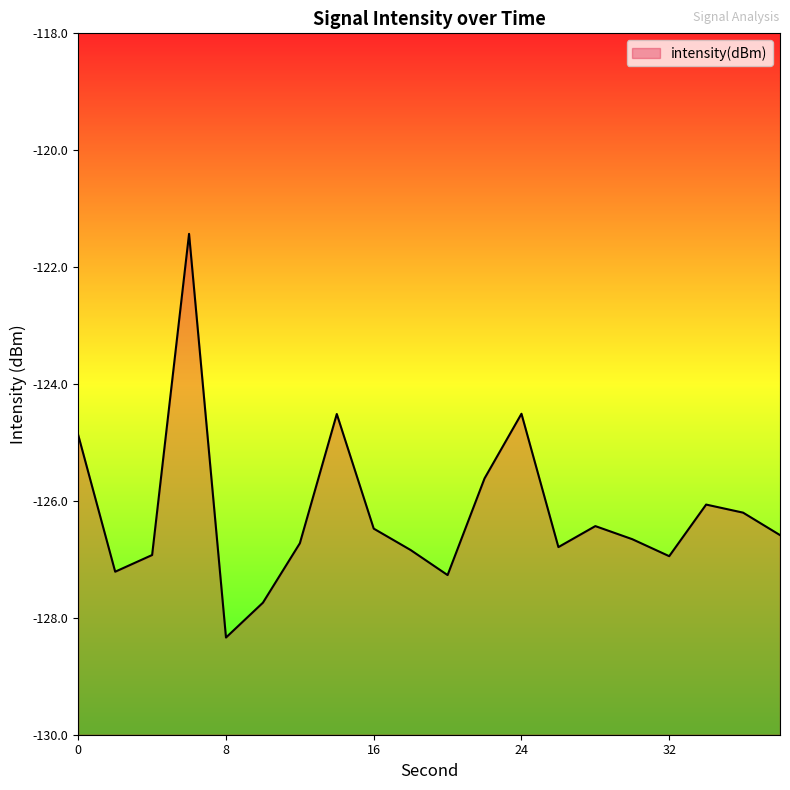

What is the difference between the maximum and minimum values?

6.9